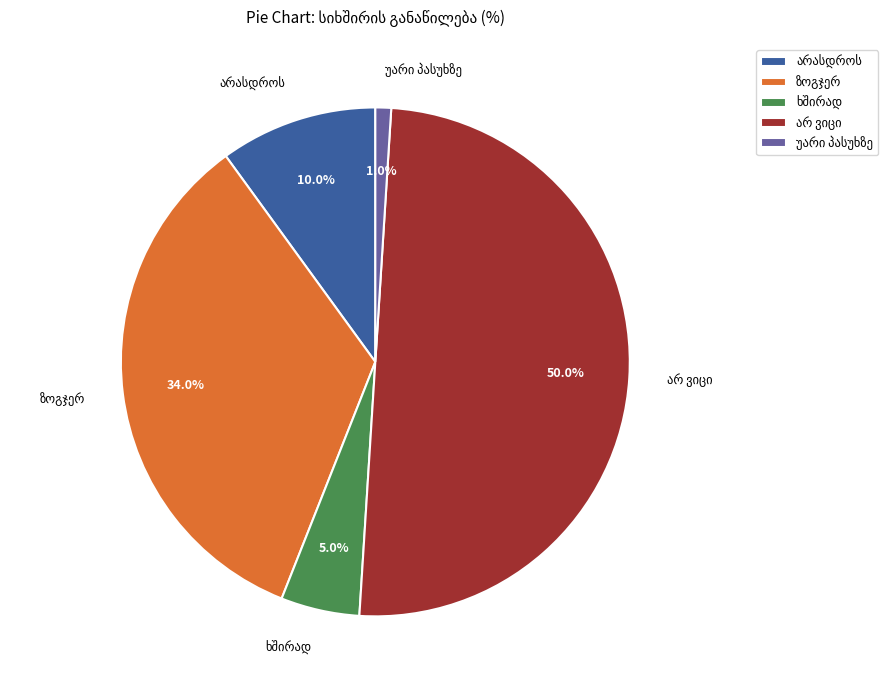

Is there any slice that represents more than half of the pie?

No